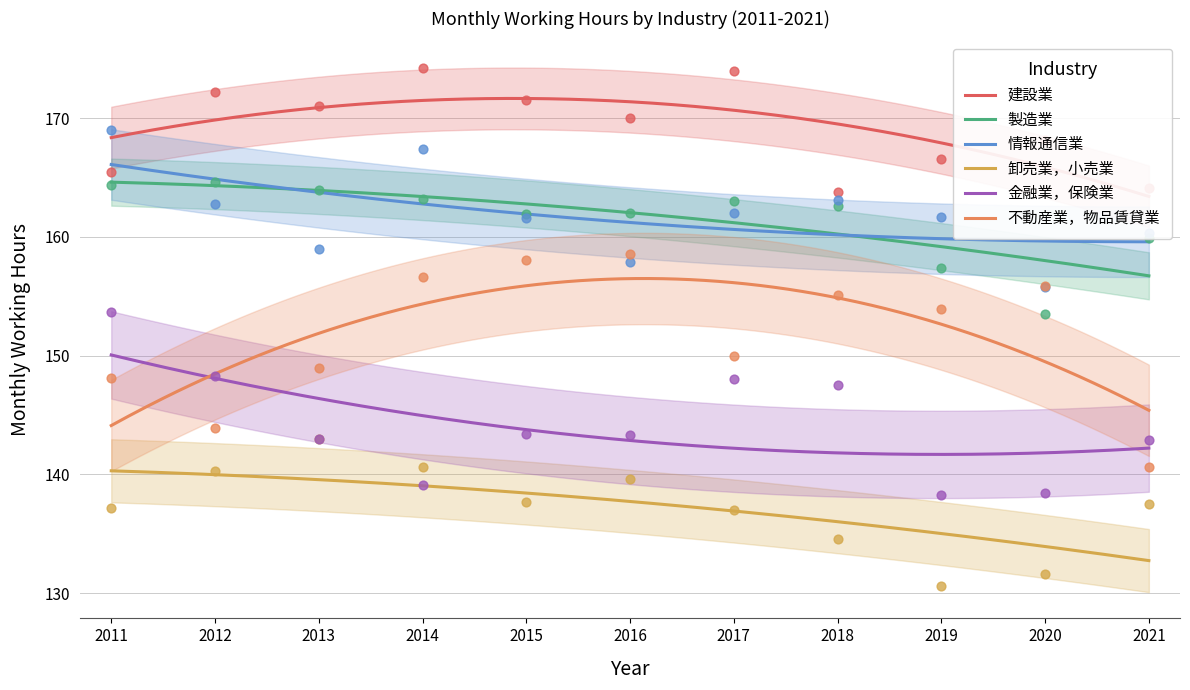

Is the value of 卸売業，小売業 at 2020 greater than the value of 建設業 at 2016?

No